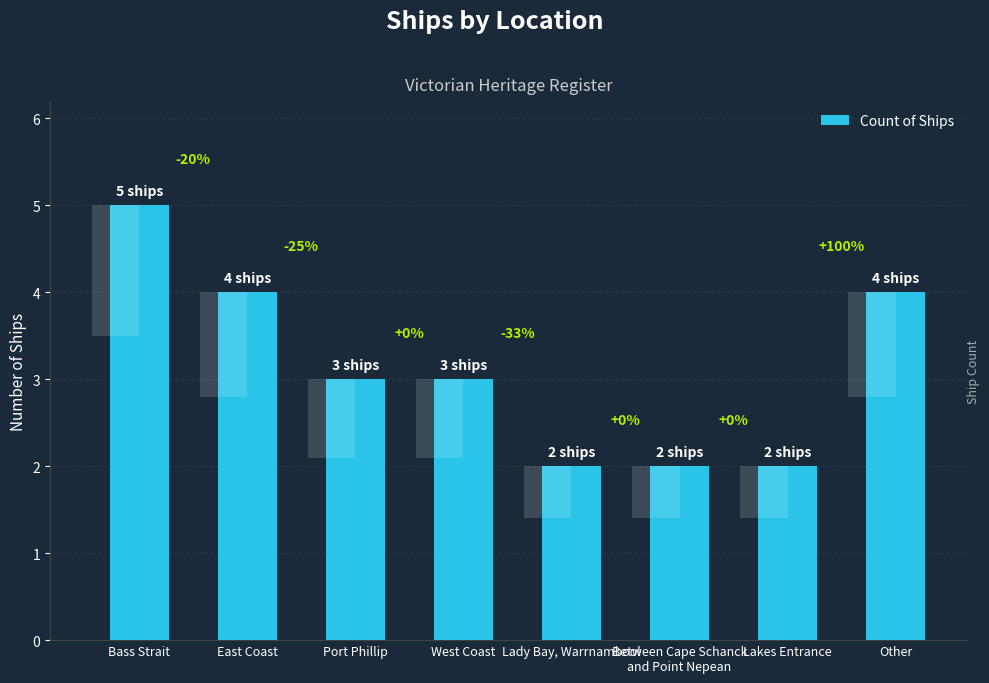

How many data points are less than 3?

3